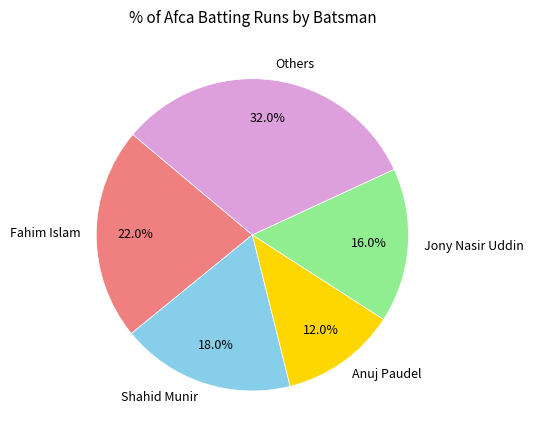

What is the ratio of the value at Anuj Paudel to the value at Shahid Munir?

0.7